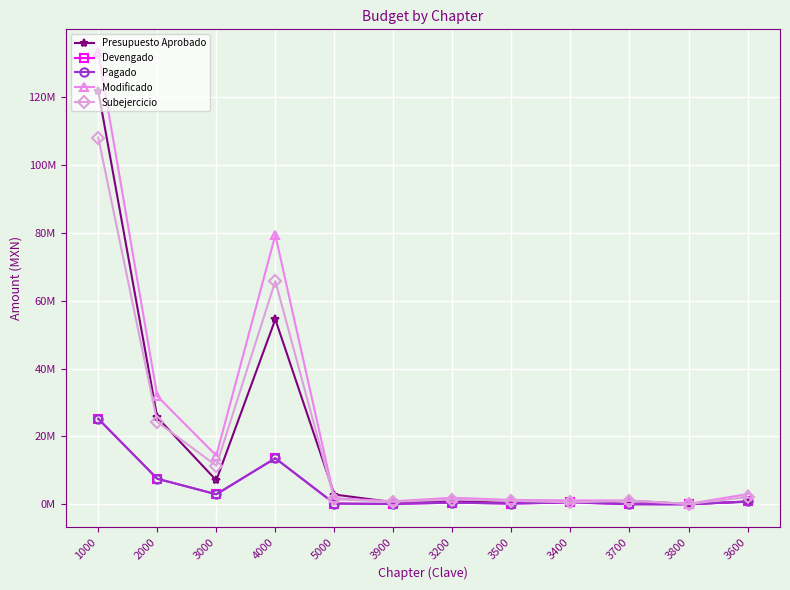

What is the spread (max minus min) of values at 3400?

622922.1